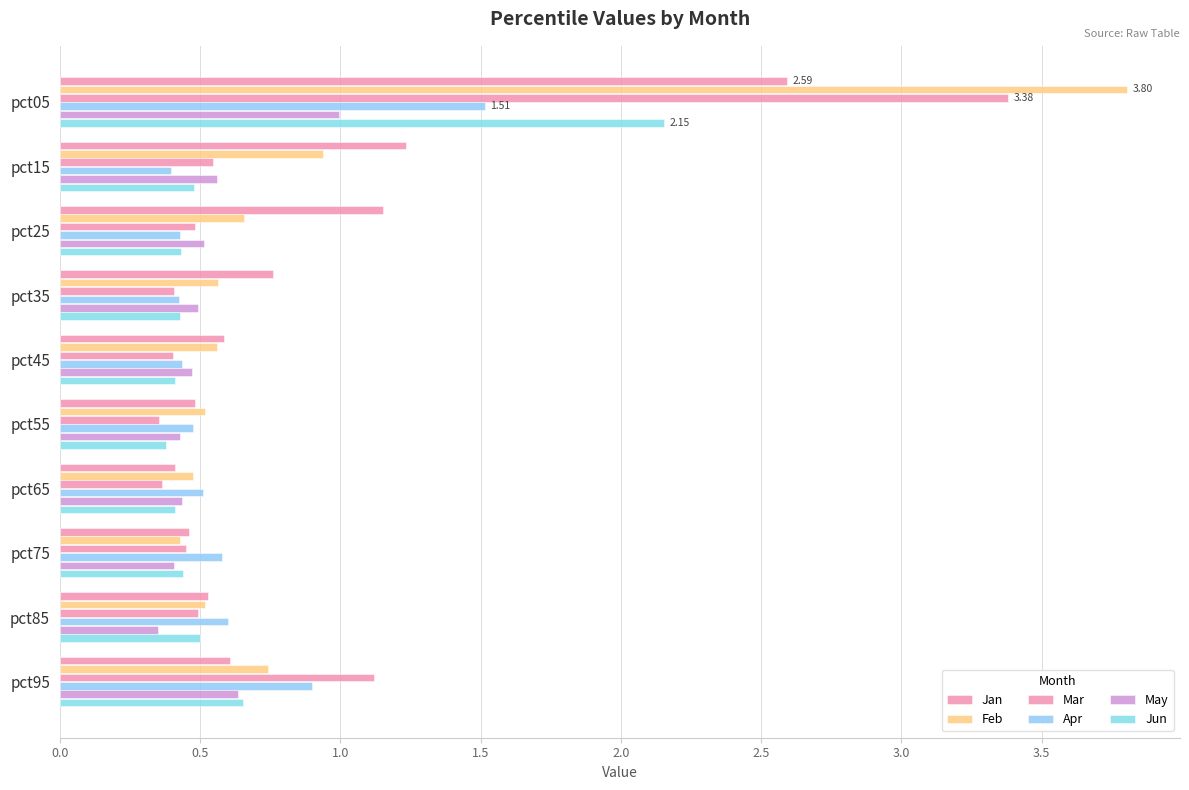

Count the number of data series in this chart.

6